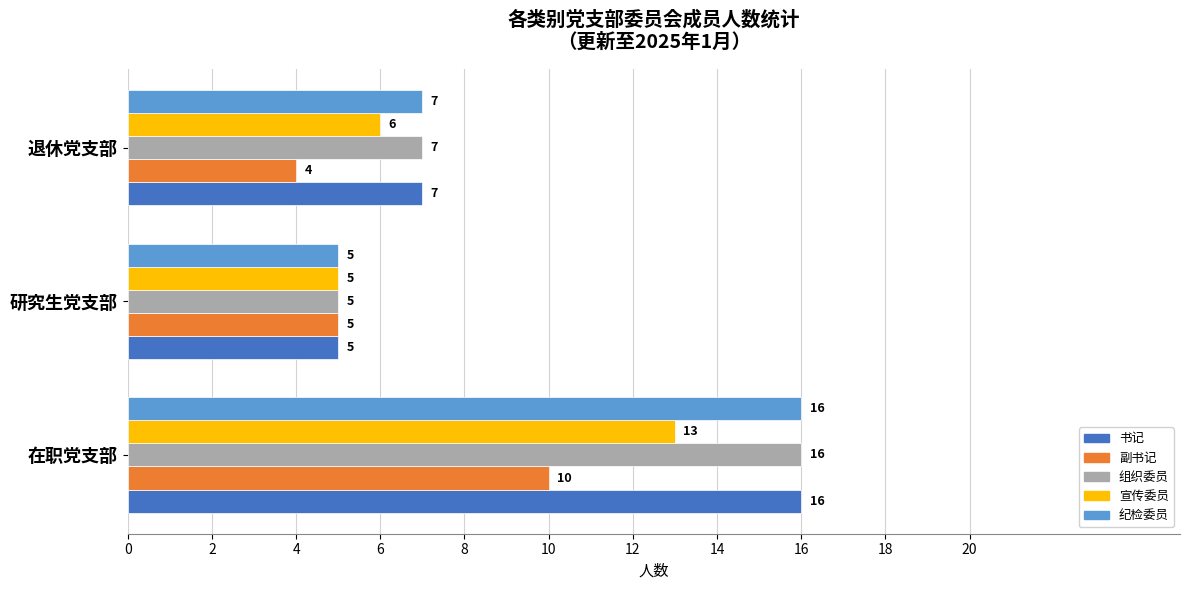

What is the sum of all 书记 values?

28